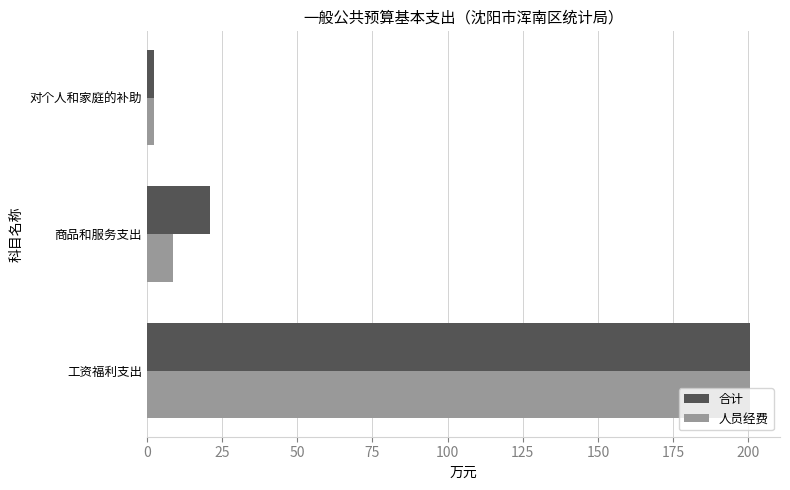

Which category has the lowest value across all series?

对个人和家庭的补助